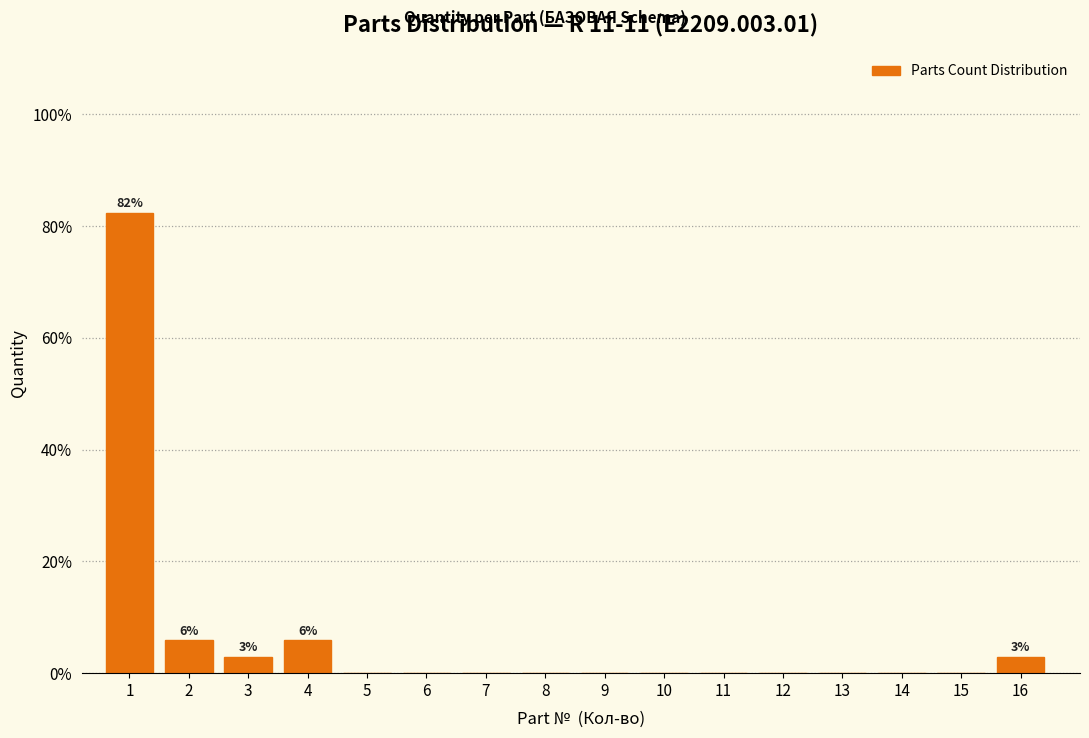

Reading left to right, list all the values displayed in this chart.

1=82.4	2=5.9	3=2.9	4=5.9	5=0.0	6=0.0	7=0.0	8=0.0	9=0.0	10=0.0	11=0.0	12=0.0	13=0.0	14=0.0	15=0.0	16=2.9